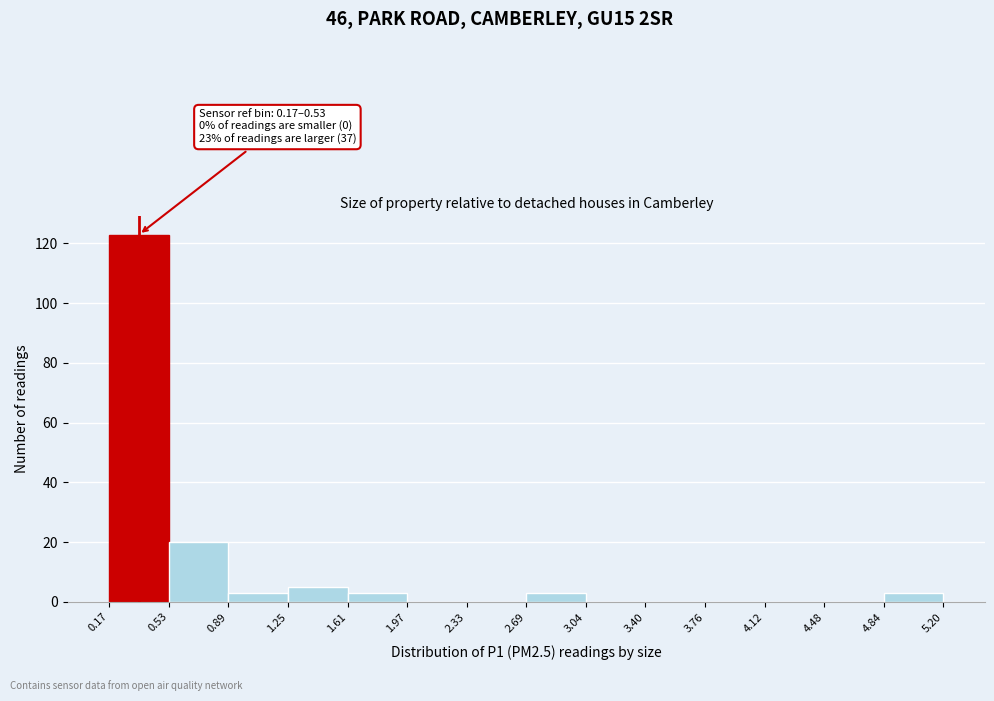

Over which range of the x-axis is the bar tallest?

0.17 to 0.53